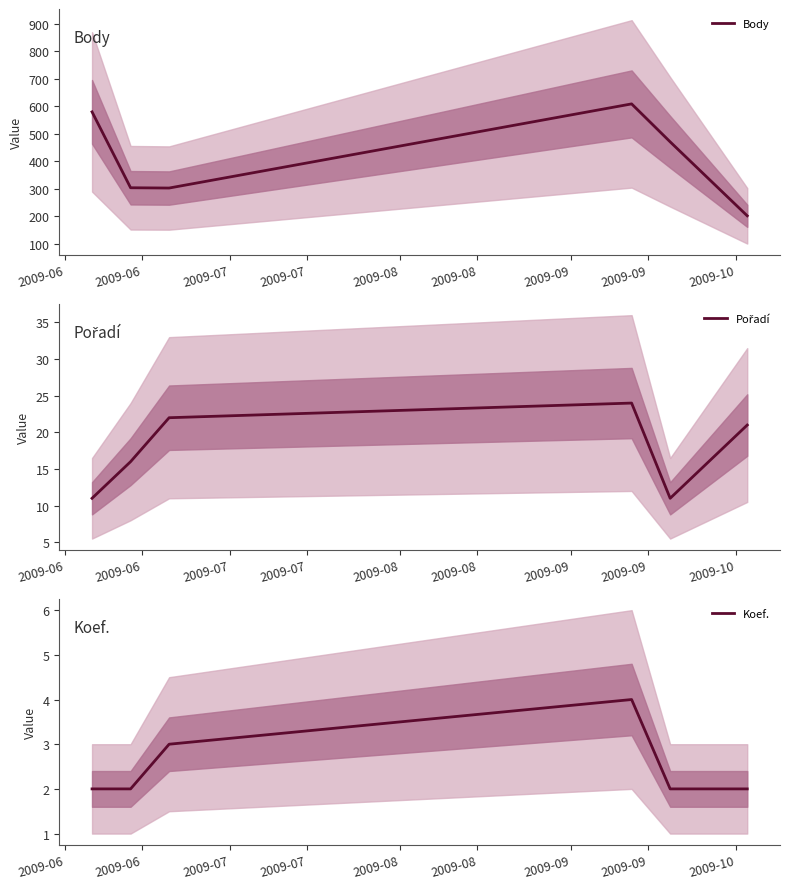

What is the average value of the Koef. series?

2